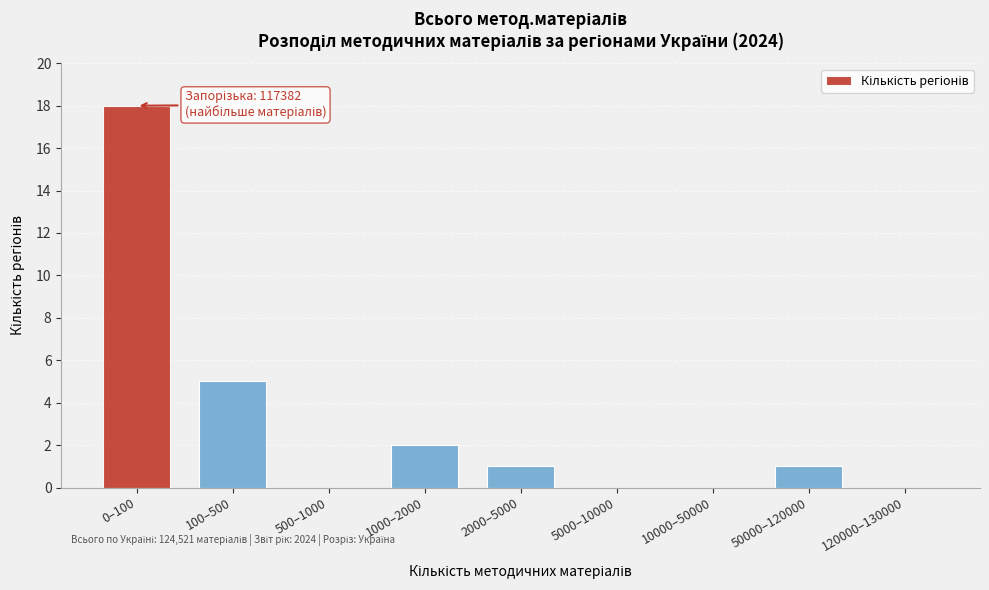

Reading right to left, extract all data points from this chart.

120000–130000=0	50000–120000=1	10000–50000=0	5000–10000=0	2000–5000=1	1000–2000=2	500–1000=0	100–500=5	0–100=18